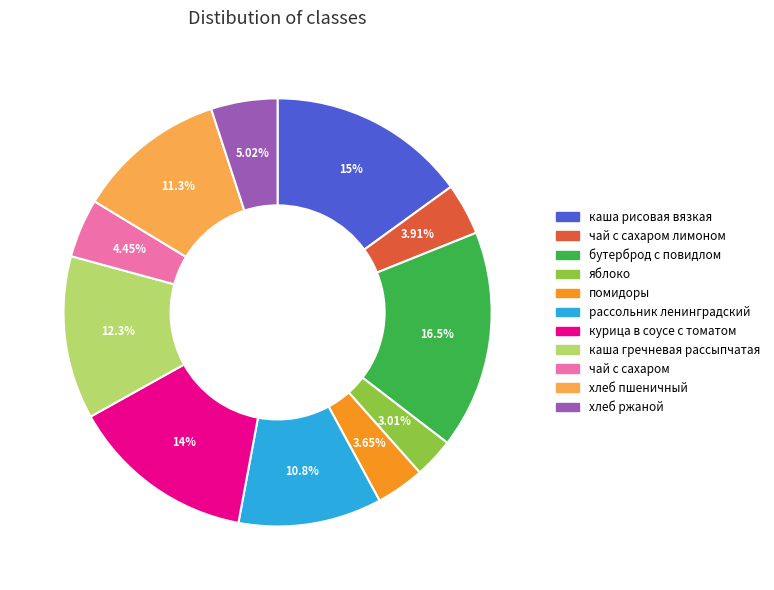

Is there any slice that represents more than half of the pie?

No